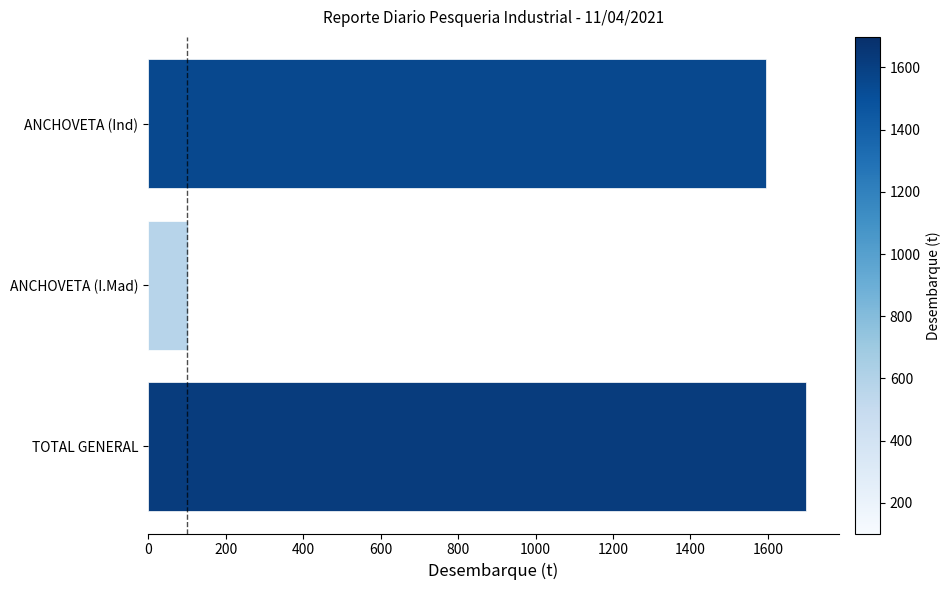

What is the difference between the maximum and second lowest values?

101.9